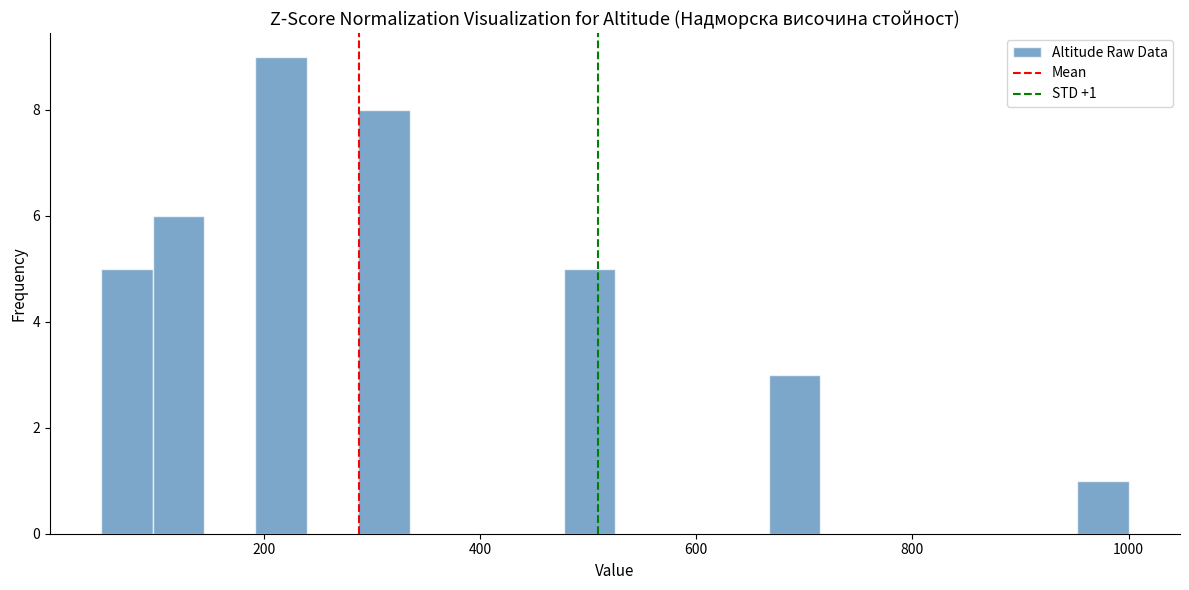

Read against the x-axis, roughly where is the centre of the tallest bar?

220